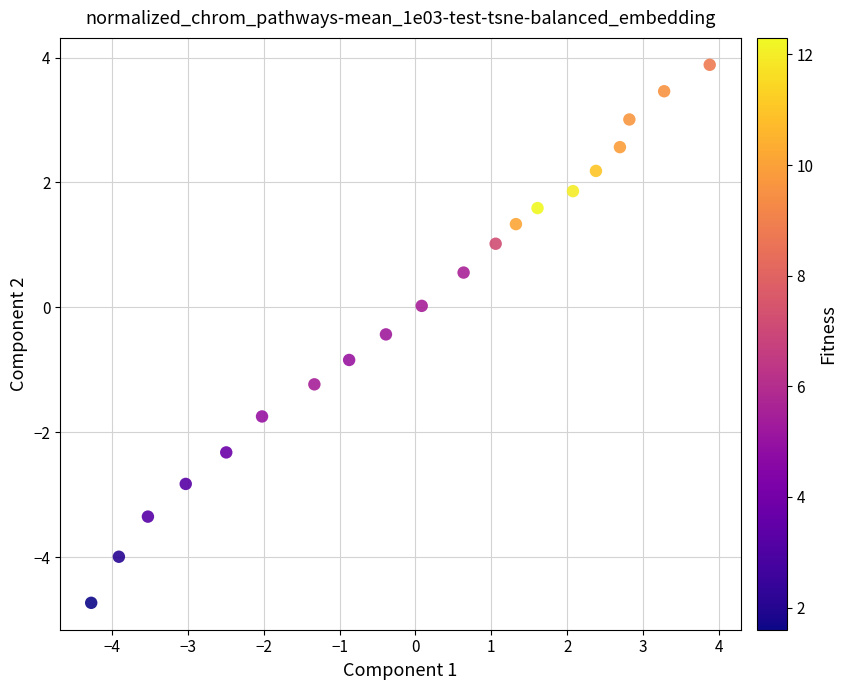

What is the range of Y values (max minus min)?

8.6